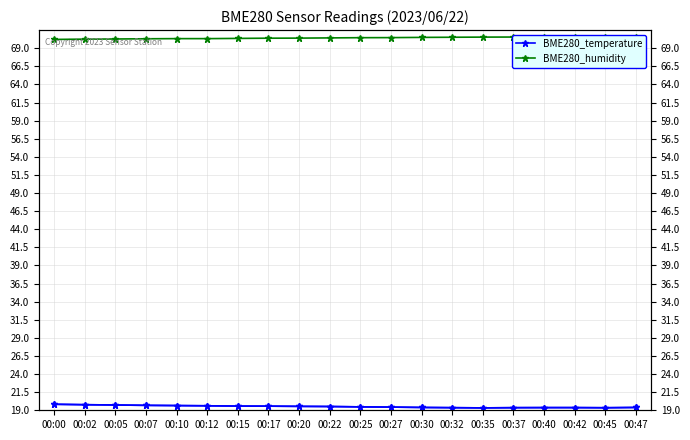

Is the value of BME280_humidity at 00:25 greater than the value of BME280_temperature at 00:47?

Yes